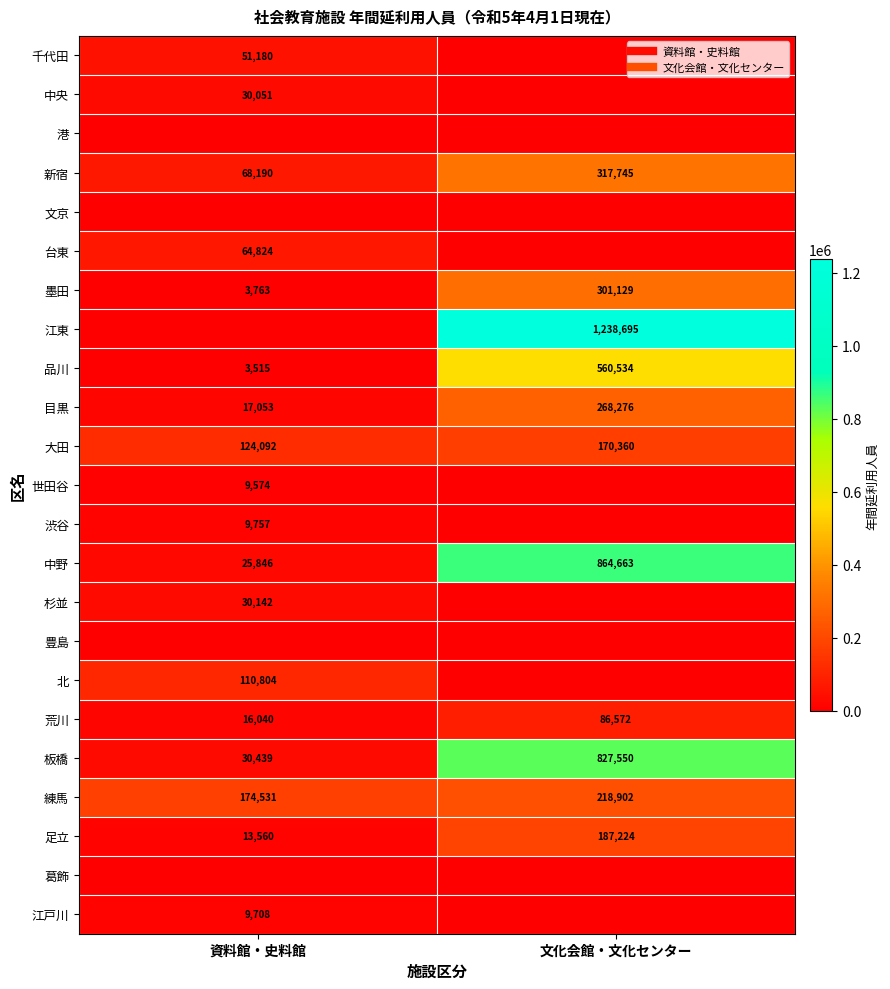

What is the maximum value shown in the chart?

1238695